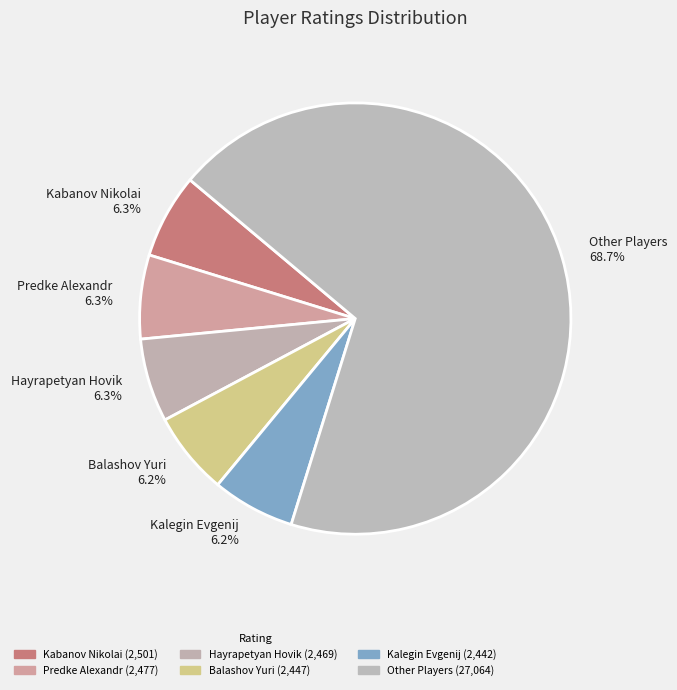

Which slice is the largest?

Other Players 68.7%